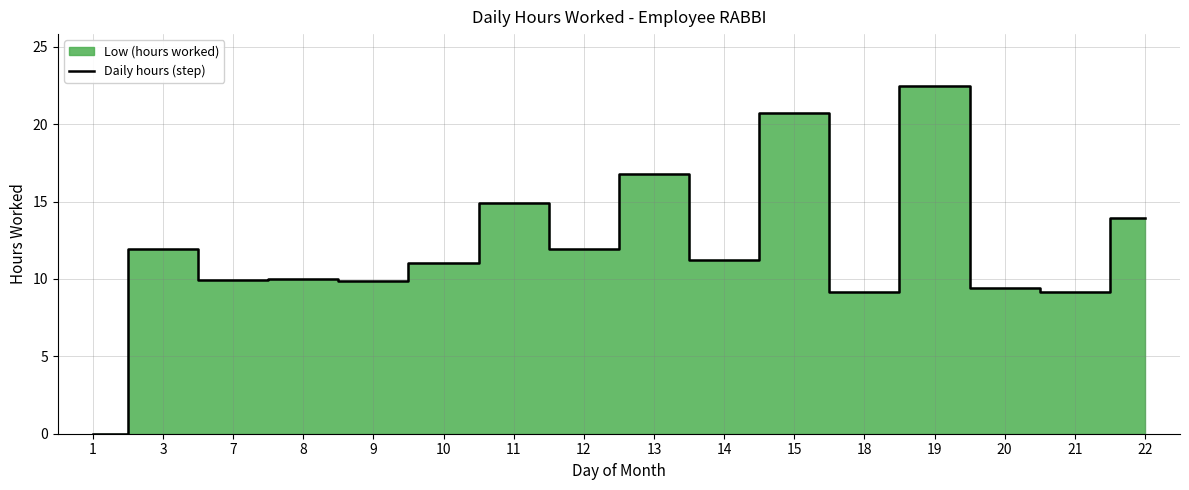

What is the ratio of the value at 13 to the value at 3?

1.4